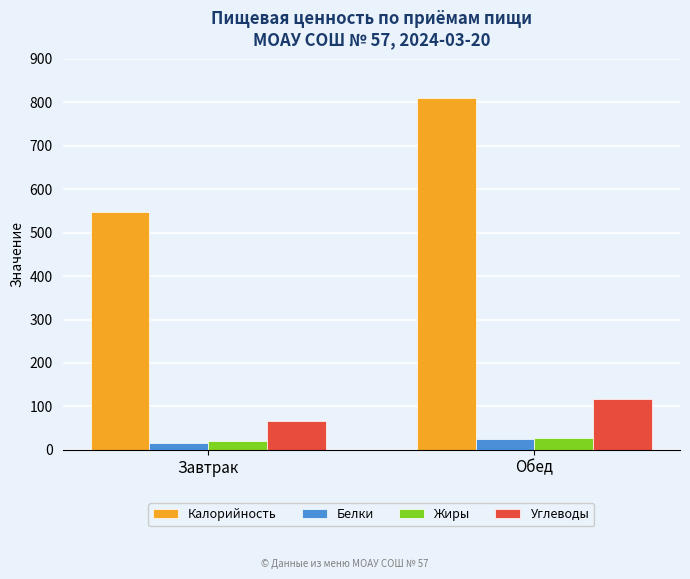

Is it true that Углеводы equals 117.1 at Обед?

True